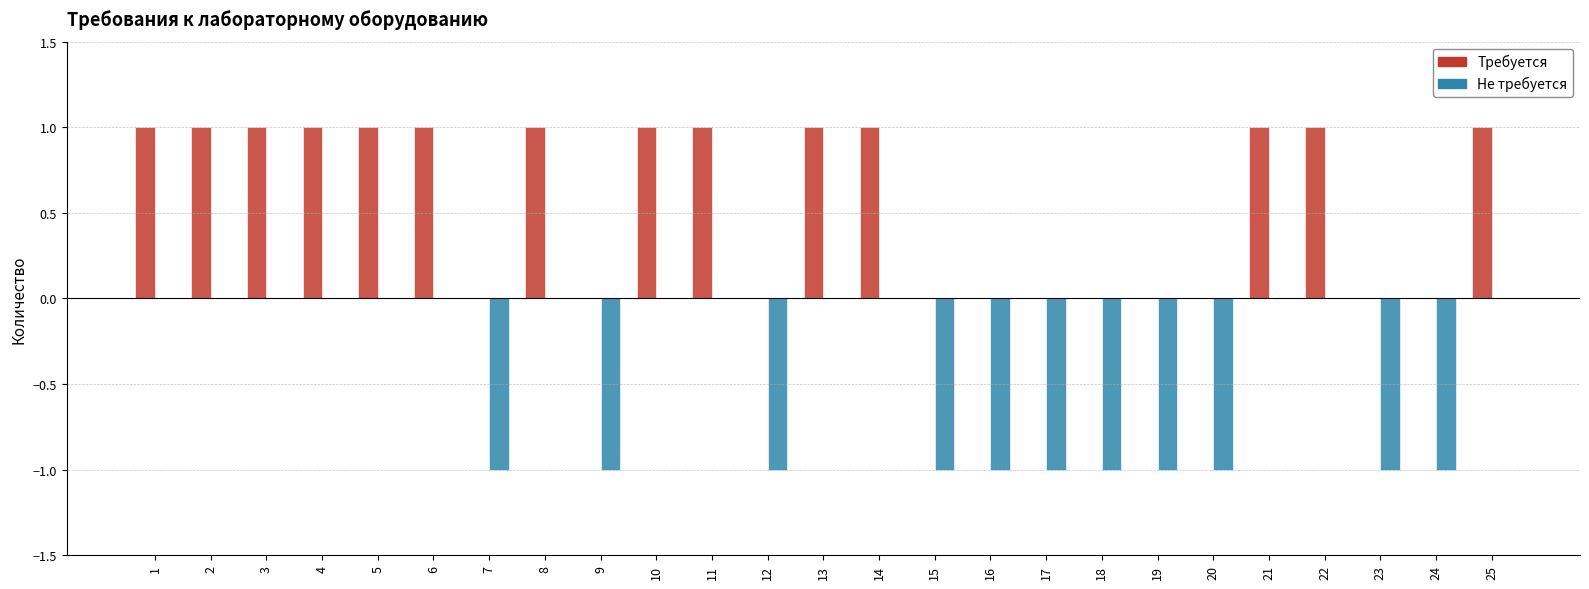

What is the sum of all Не требуется values?

-11